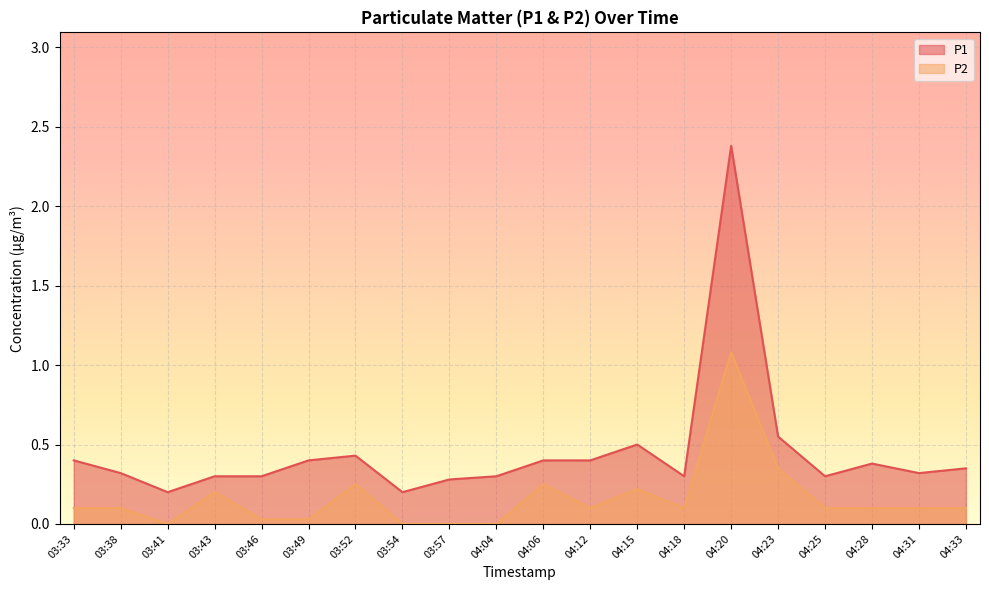

At which label does P2 reach its peak?

04:20